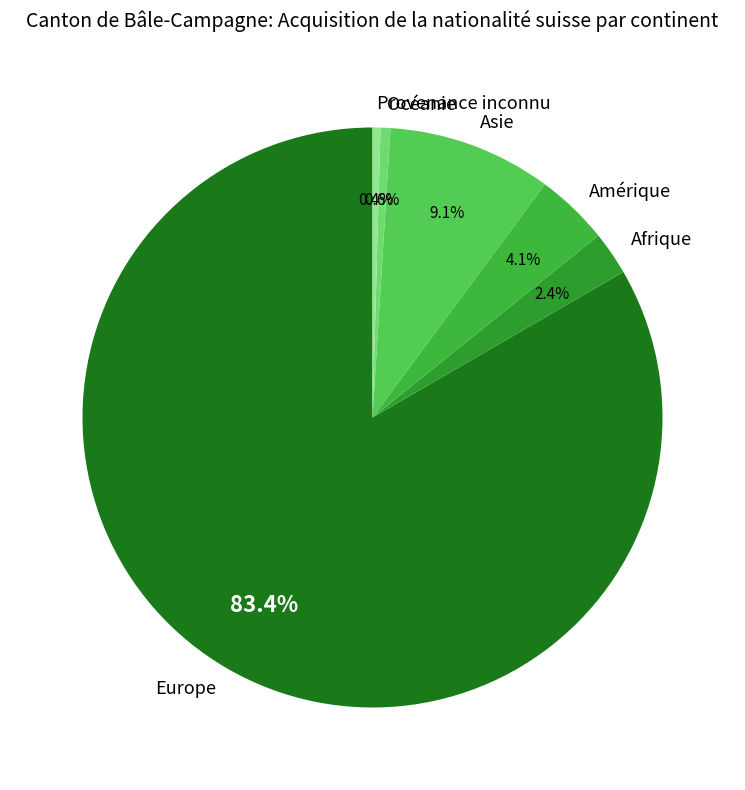

How many segments does this pie chart have?

6